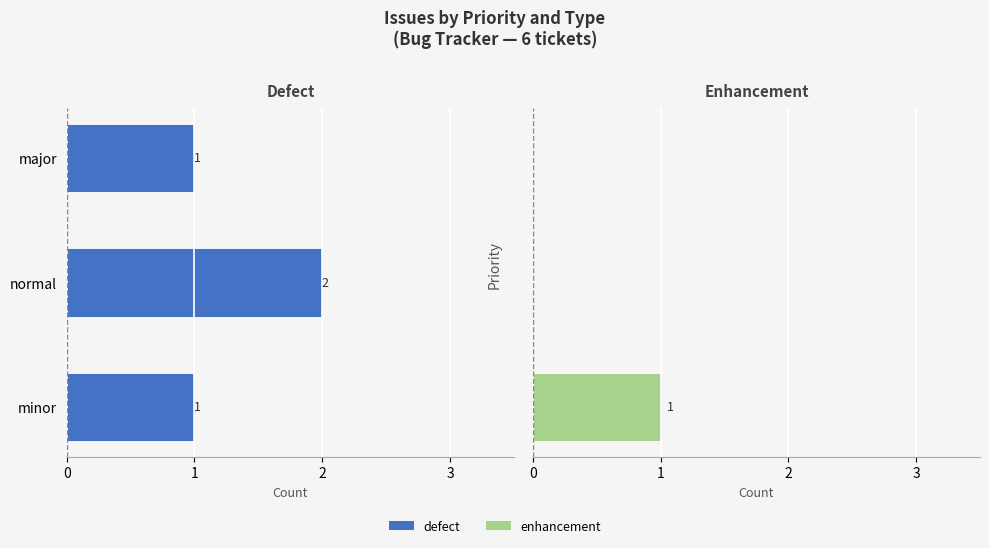

How many groups of bars are there?

3